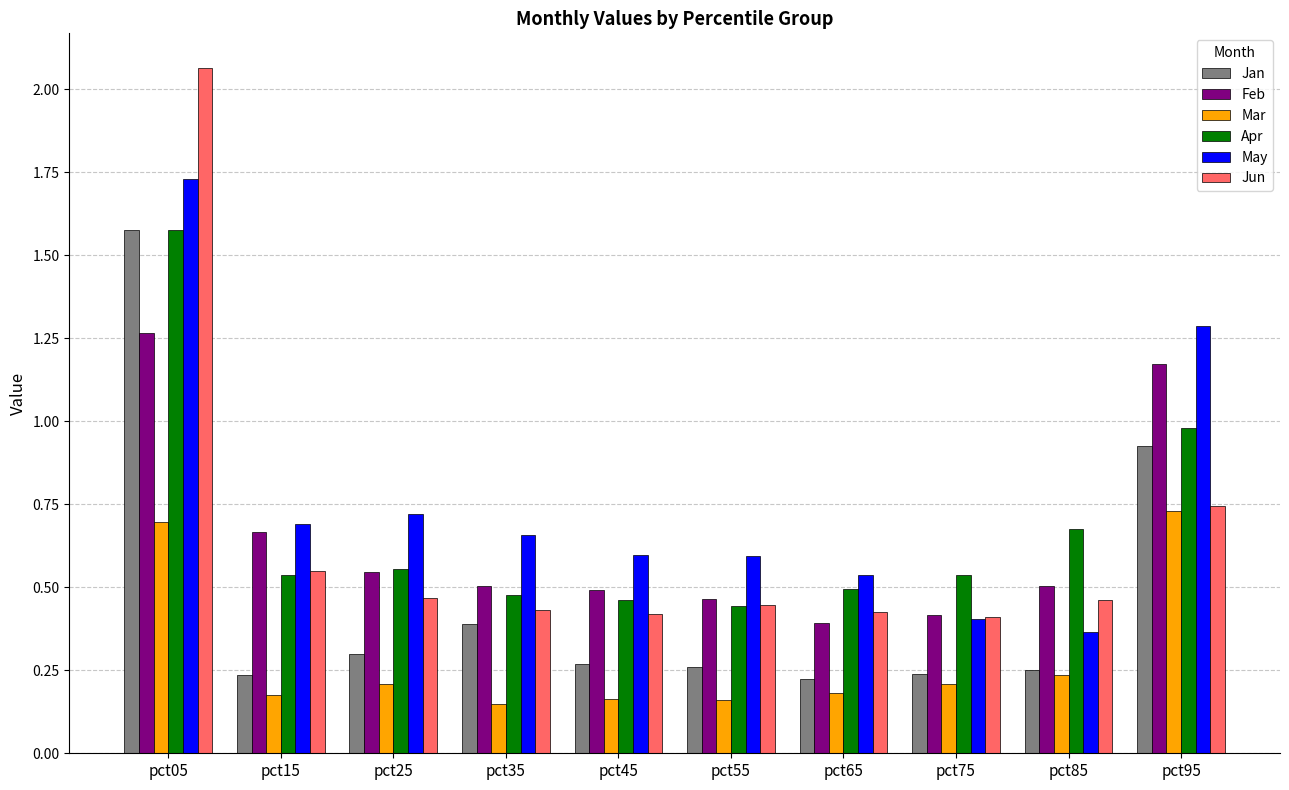

What are all the series names shown in the legend?

Jan, Feb, Mar, Apr, May, Jun